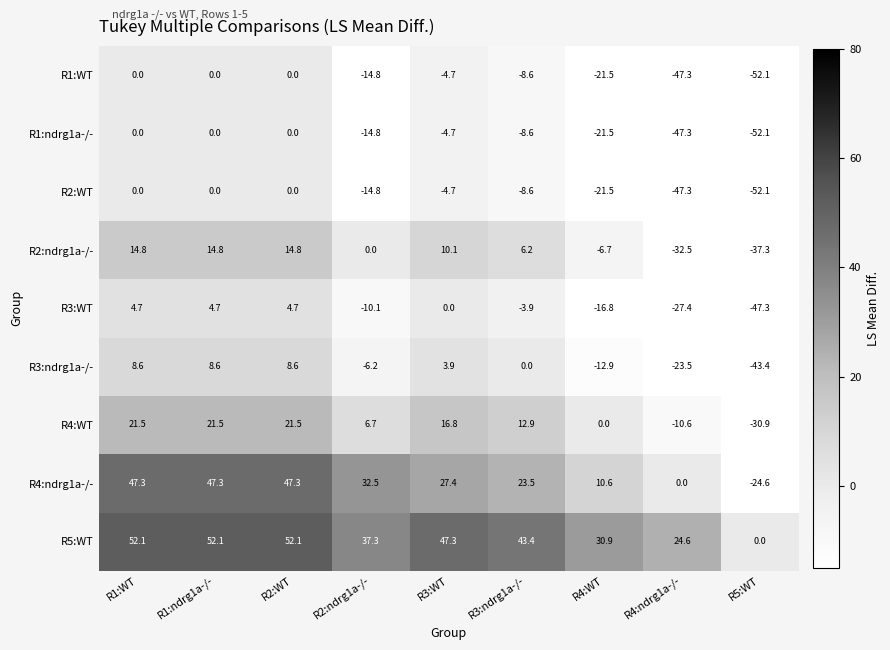

Which series has the largest range (max minus min)?

R4:ndrg1a-/-